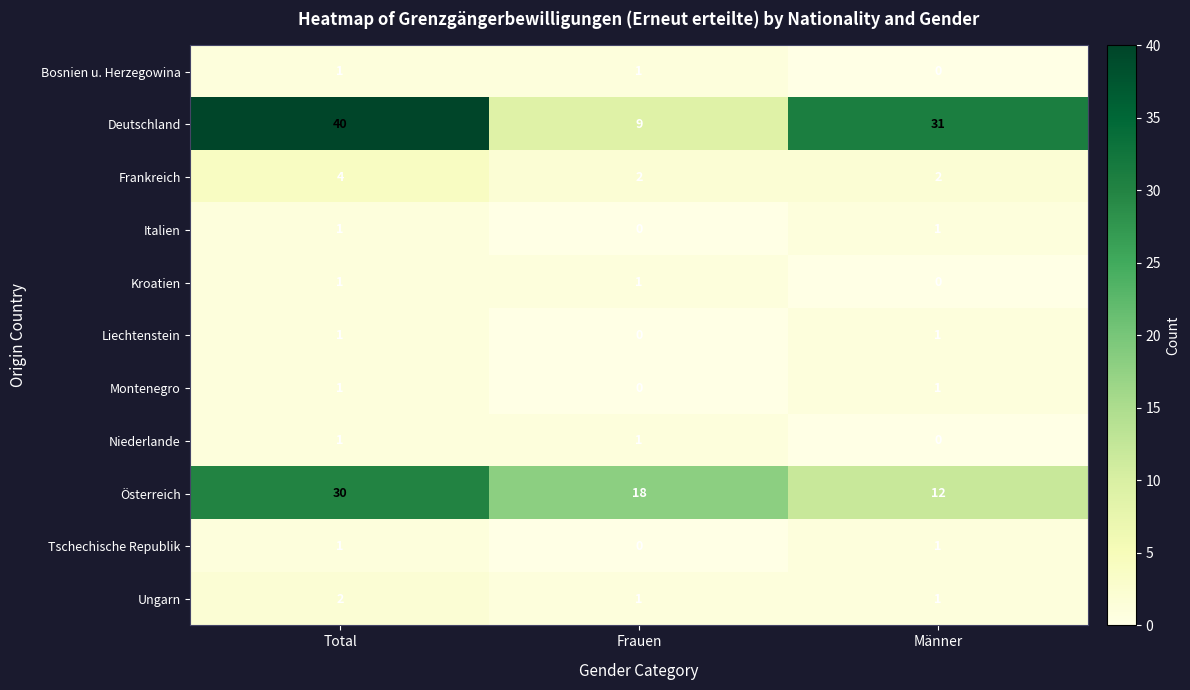

What is the spread (max minus min) of values at Frauen?

18